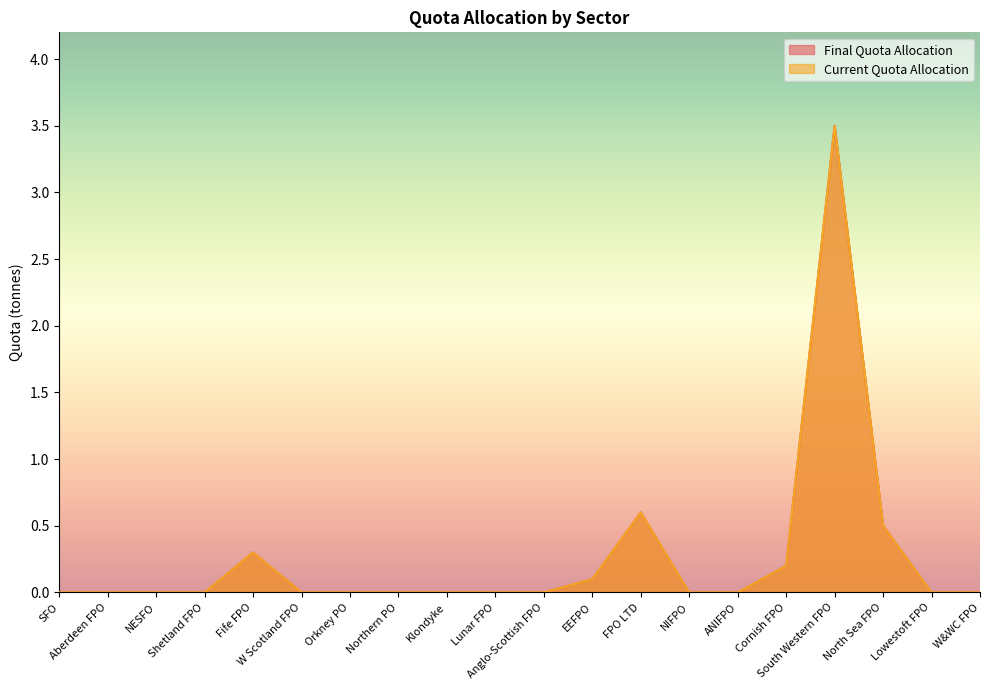

What is the difference between the Final Quota Allocation values at NIFPO and North Sea FPO?

0.5